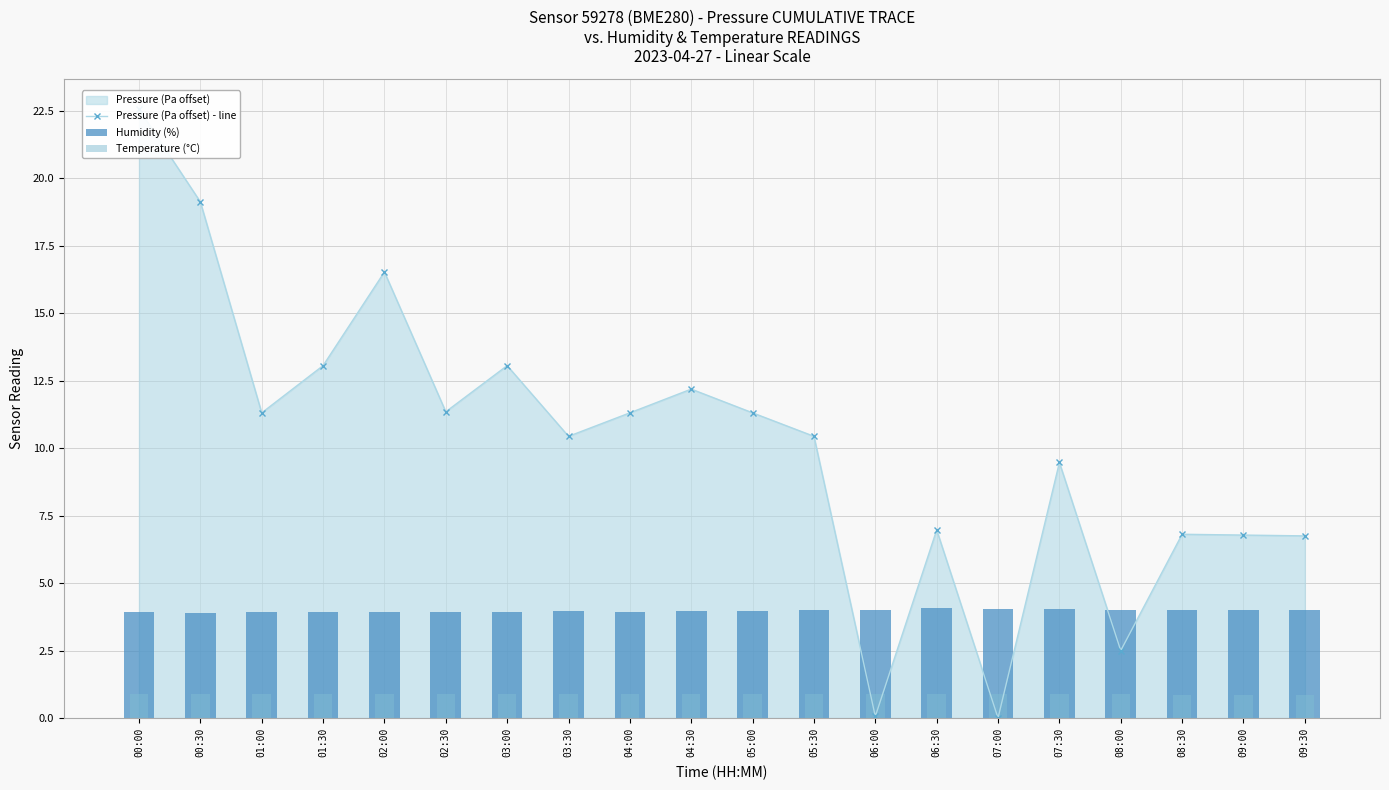

Count the Temperature (°C) values in the range 0 to 1.

20